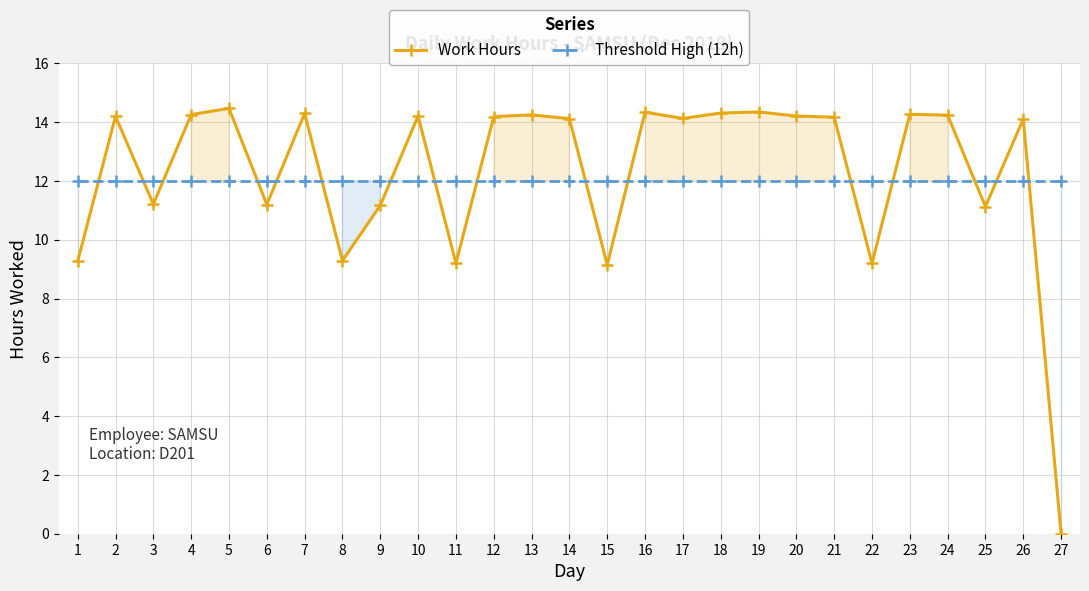

The Threshold High (12h) series shows 17.1 at 26. True or false?

False